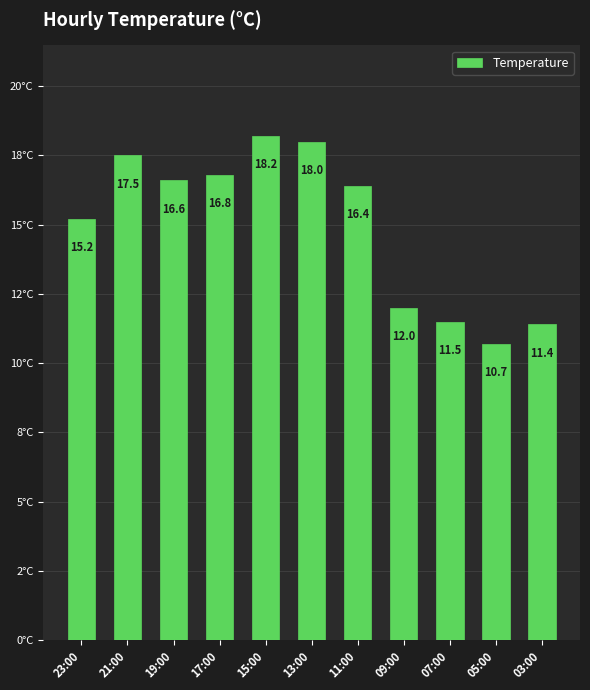

Reading right to left, extract all data points from this chart.

11.4	10.7	11.5	12.0	16.4	18.0	18.2	16.8	16.6	17.5	15.2